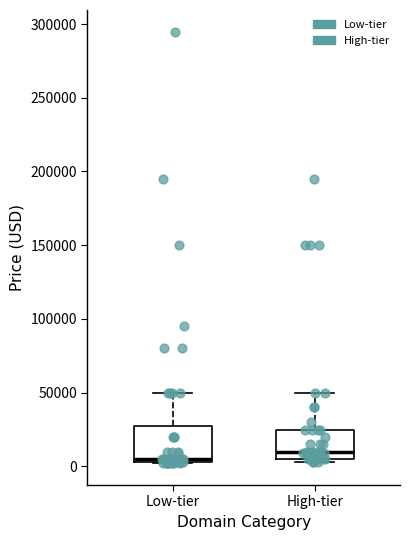

Reading left to right, transcribe this box plot: for each box, give where its median line is, the range the box spans, and where its two whiskers end, as read against the y-axis. The values are not printed on the chart, so give them approximately, as read against the axis.

Low-tier: median 5000 (just above the box's lower edge), box 5000 to 25000, whiskers 0 to 50000
High-tier: median 10000, box 5000 to 25000, whiskers 5000 (just below the box's lower edge) to 50000